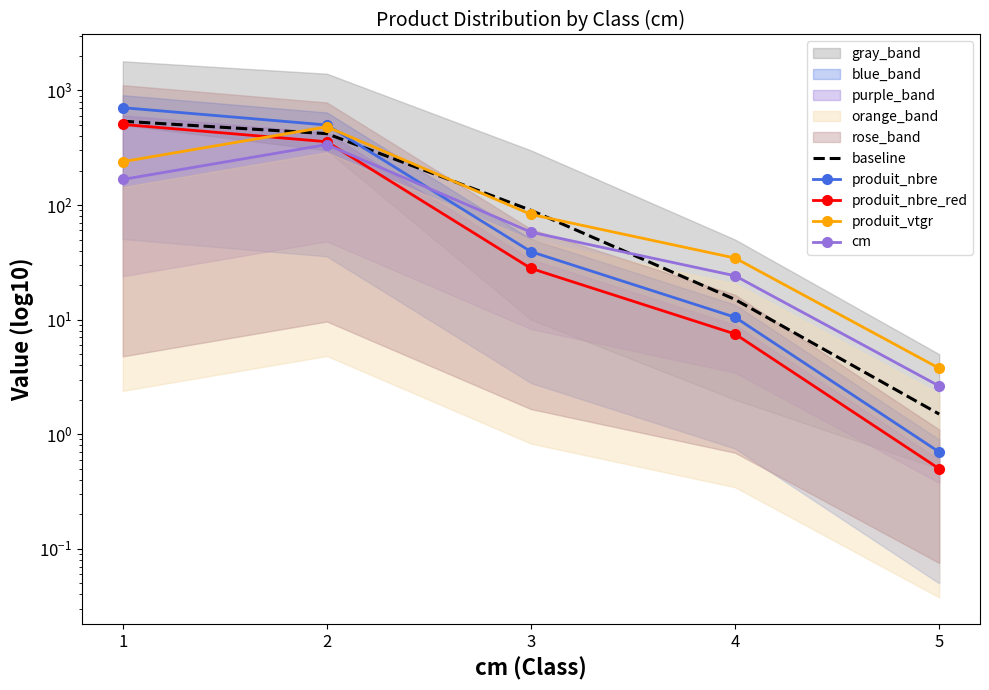

Is it true that baseline equals 2.7 at 5?

False